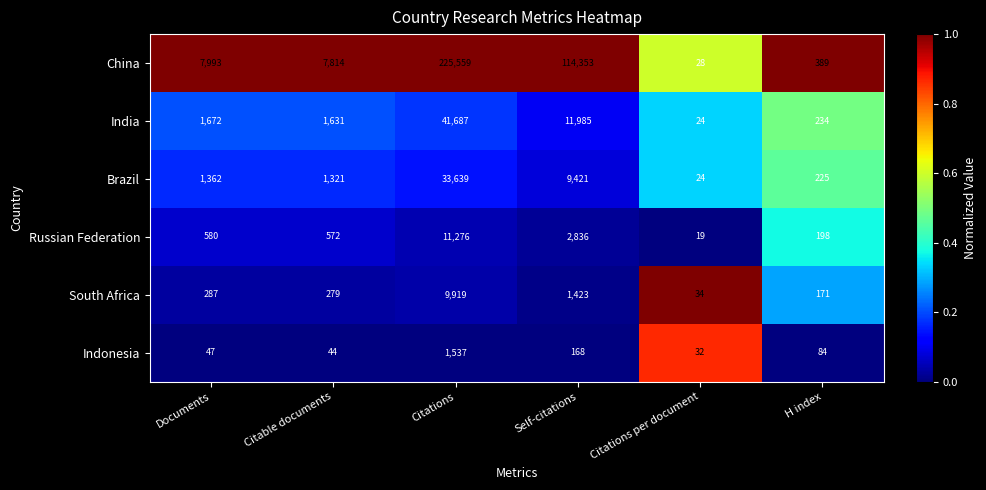

At which category is the sum across all series the highest?

Citations